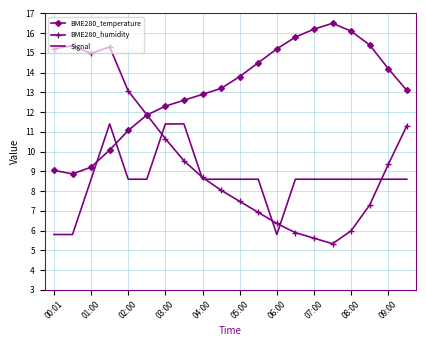

What is the difference between the maximum and minimum values in the BME280_humidity series?

10.0